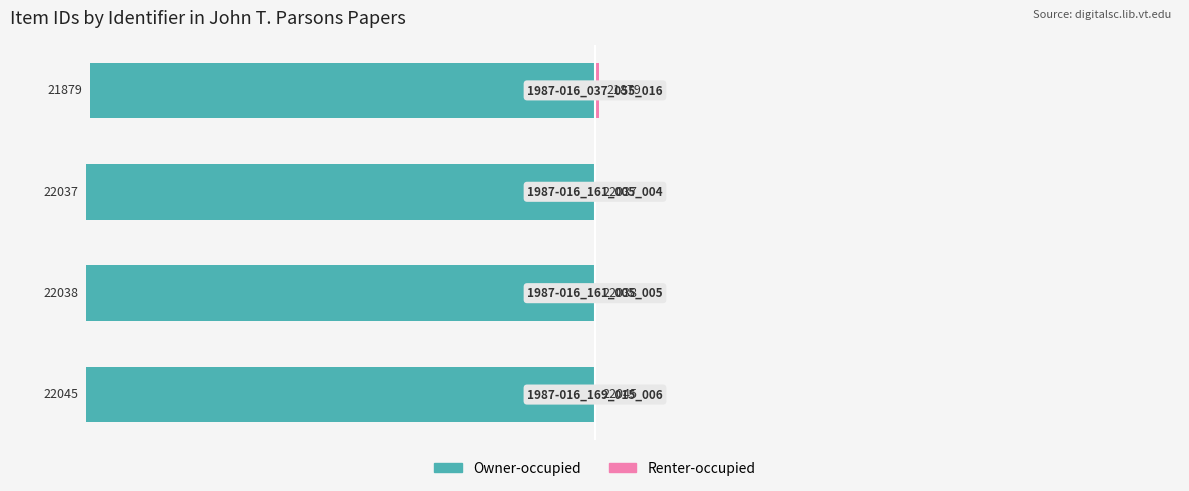

At how many categories does at least one series exceed -95?

4